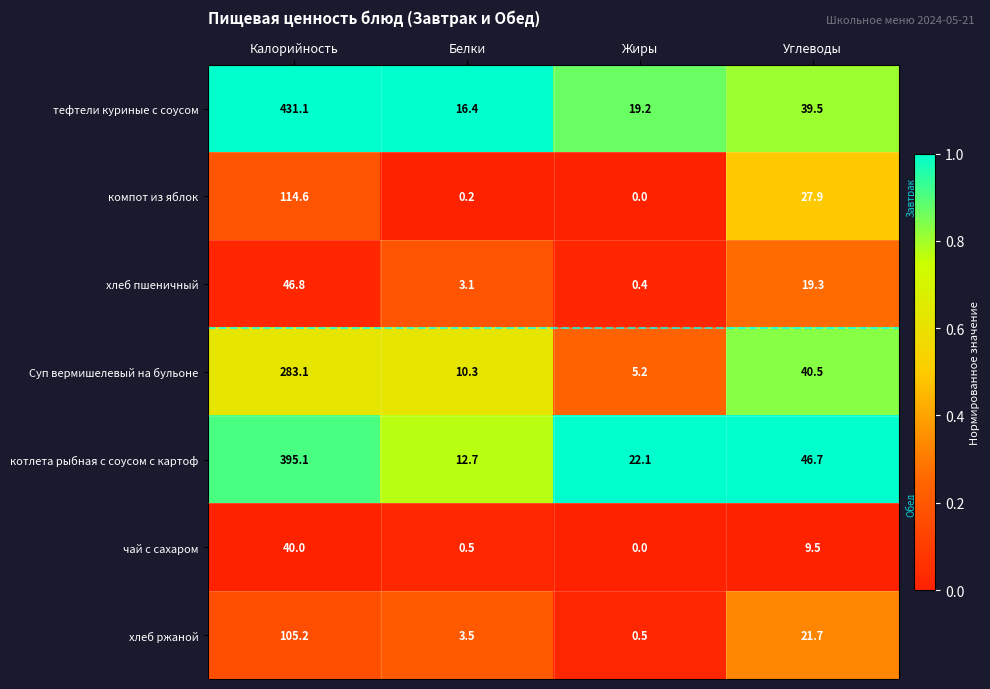

Which series has the widest spread of values?

тефтели куриные с соусом